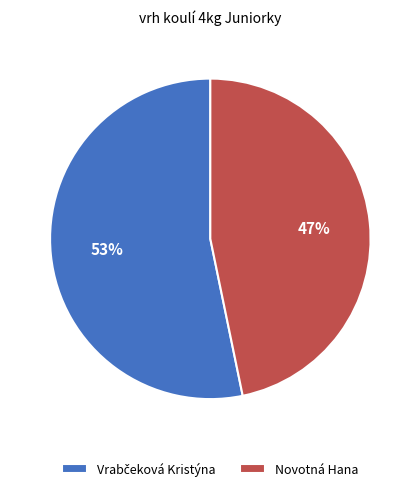

Which category has the smallest portion of the pie?

Novotná Hana